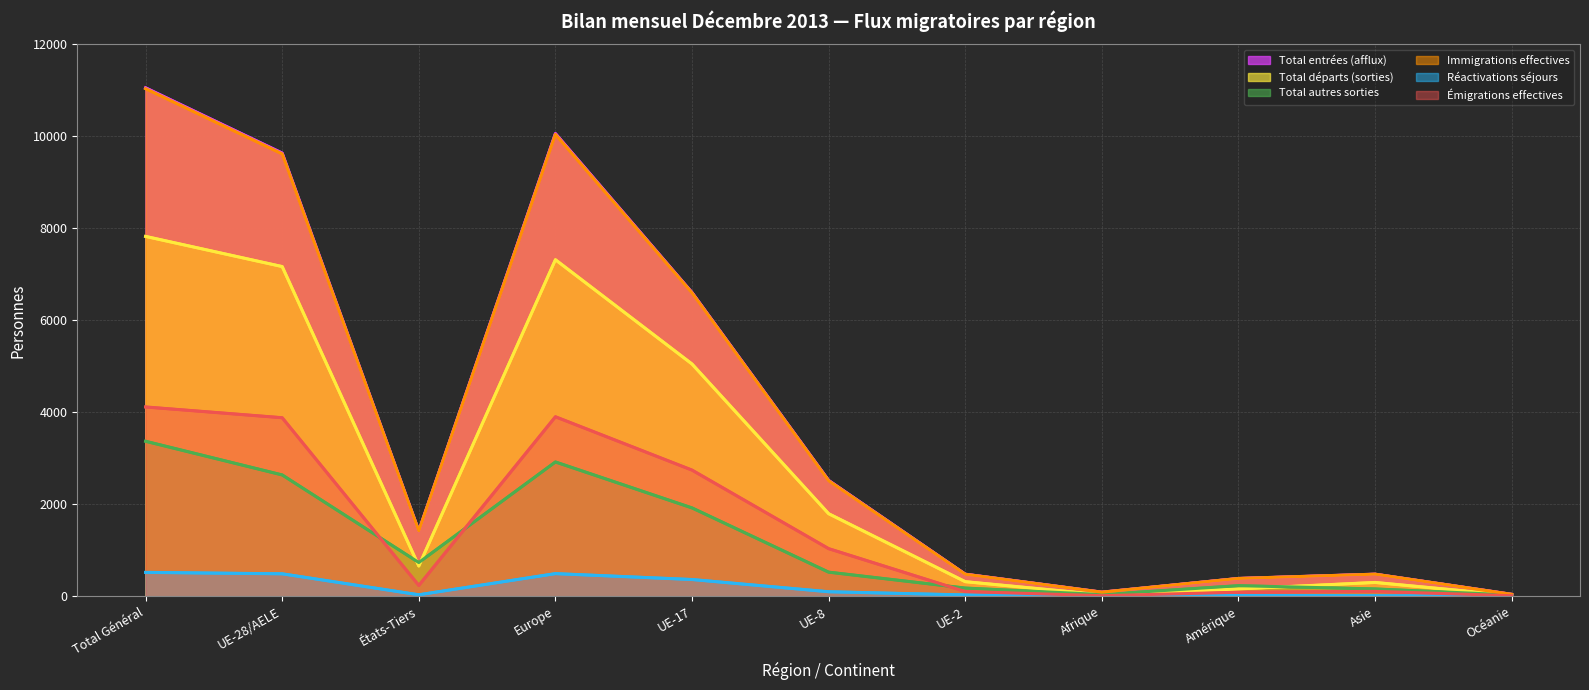

Which series has the largest total across all categories?

Total entrées (afflux)